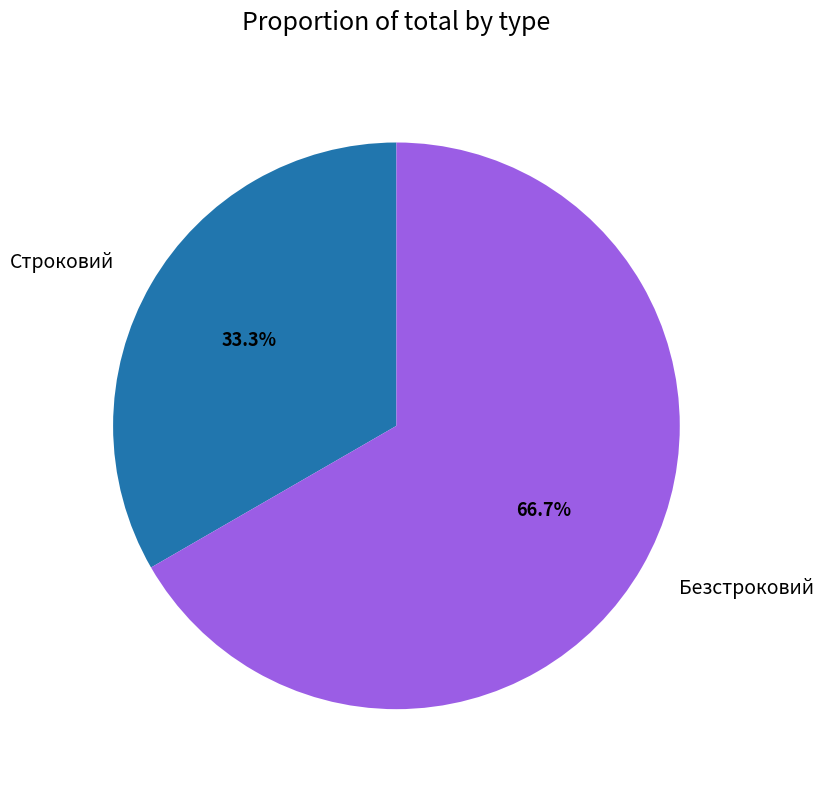

To the nearest percent, what percentage of the pie is Строковий?

33%